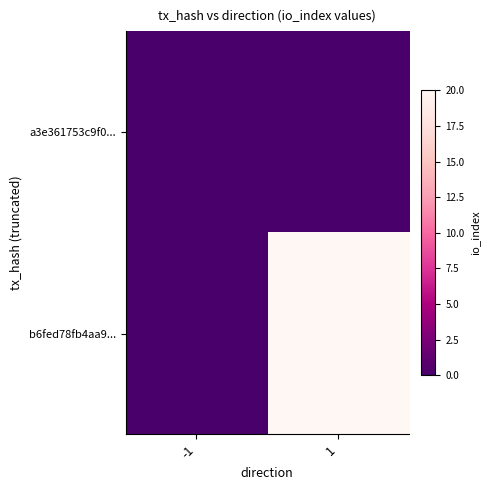

At which category is the sum across all series the highest?

1